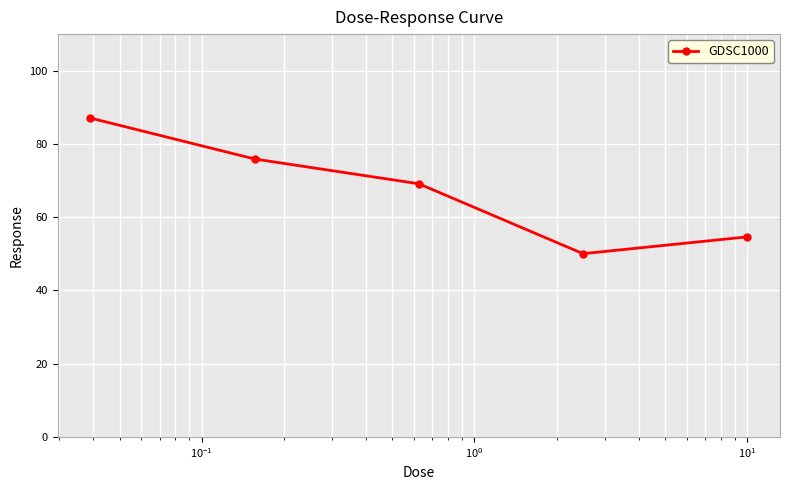

What is the difference between the second highest and minimum values?

25.9